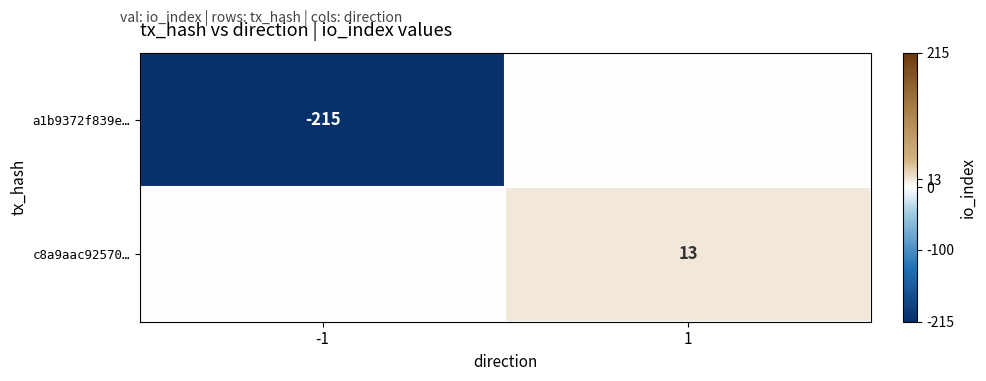

True or false: c8a9aac92570… has a value of 18 at 1.

False